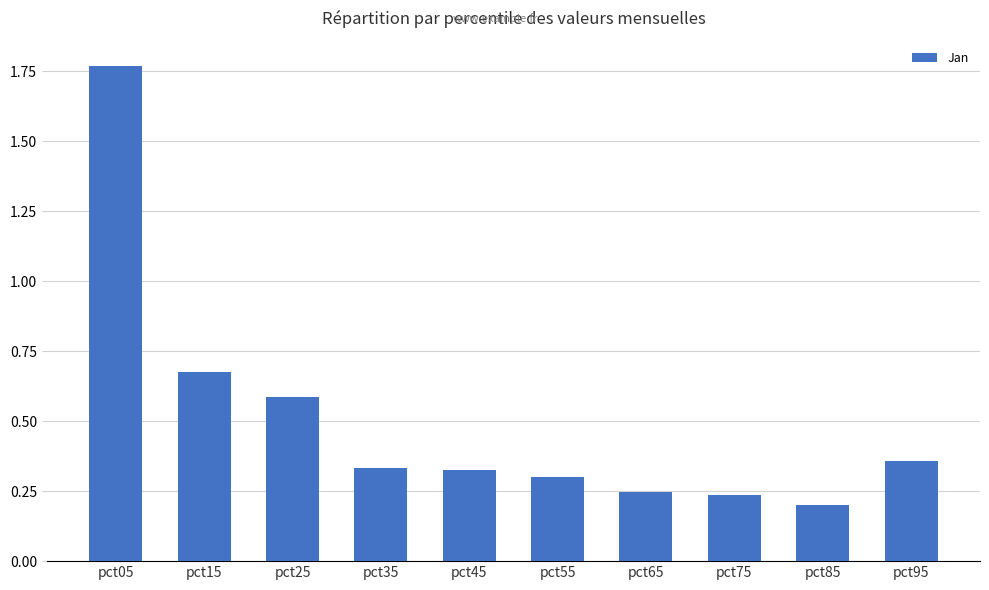

At which category does the chart reach its peak across all series?

pct05